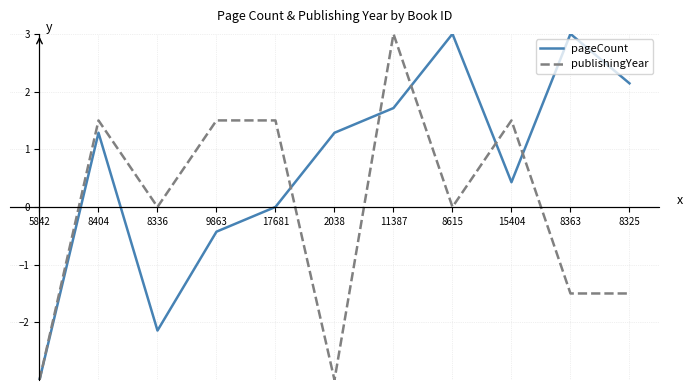

Is it true that publishingYear equals -1.9 at 2038?

False